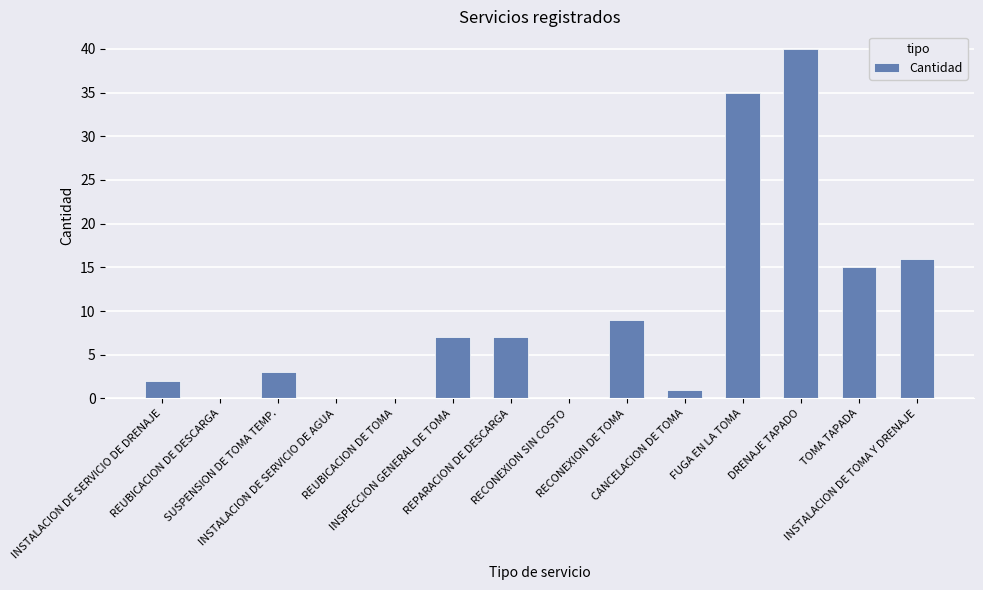

What is the maximum value shown in the chart?

40